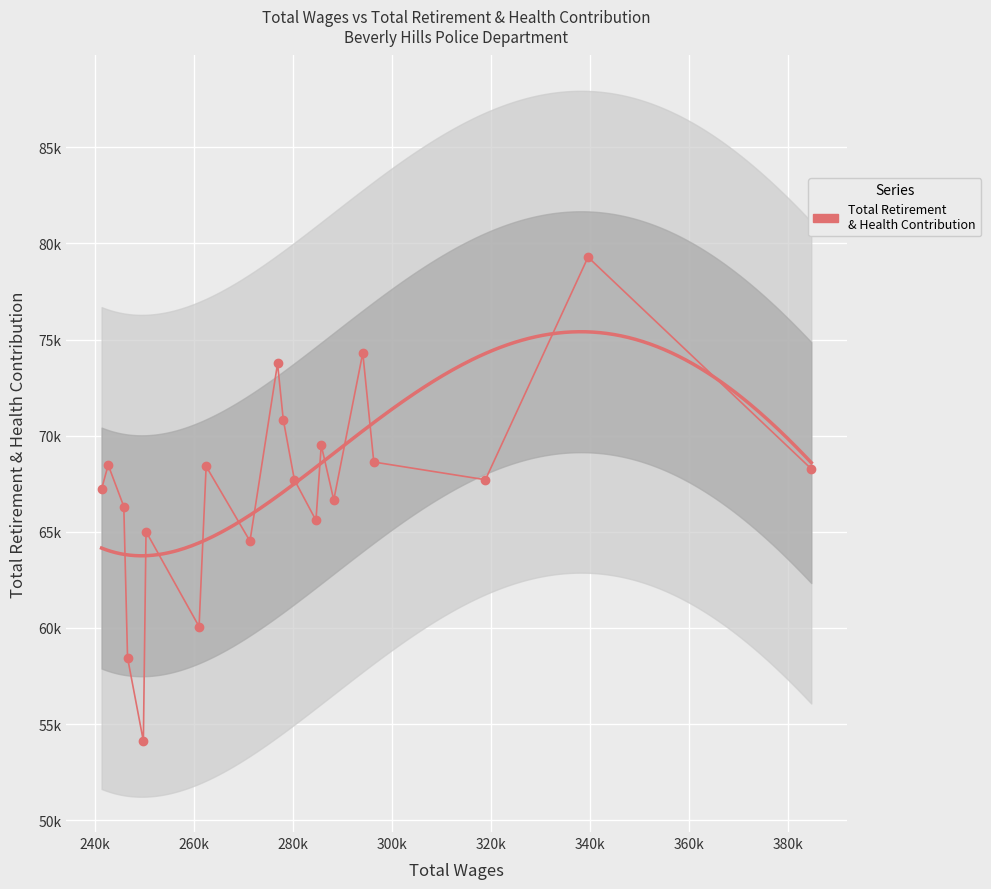

What is the minimum value shown in the chart?

54124